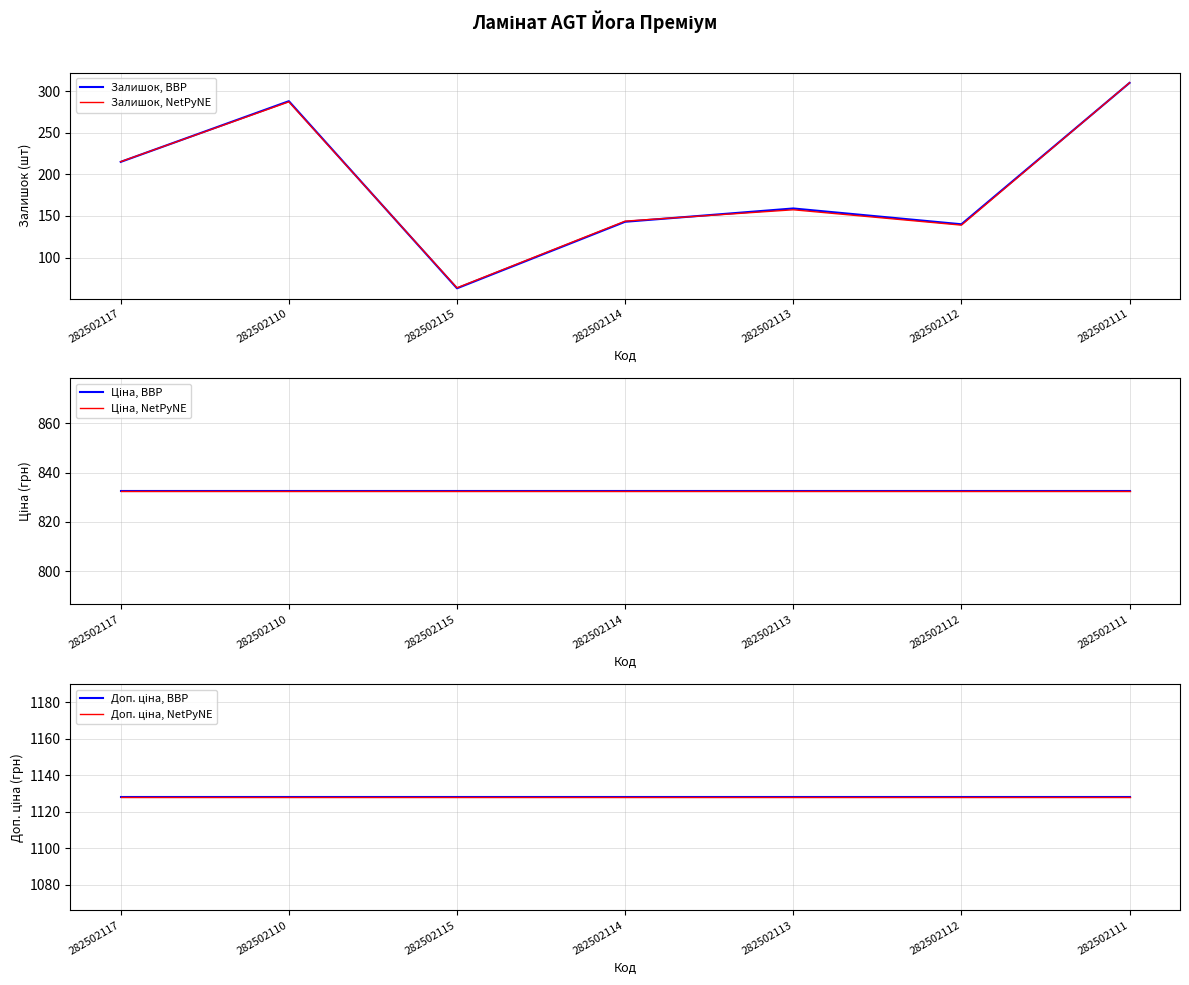

What is the total value across all series at 282502115?

4047.3